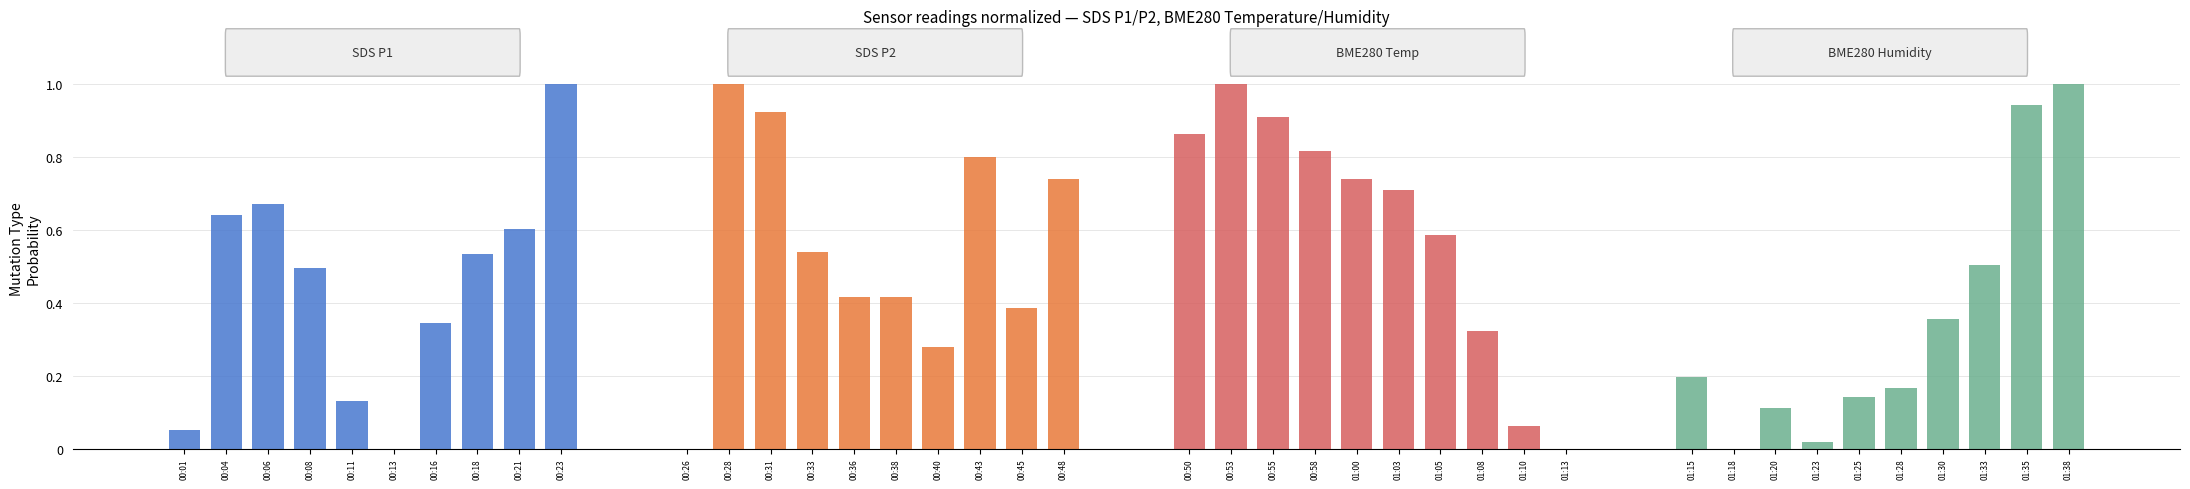

How many data points in SDS_P2 are above 0?

9